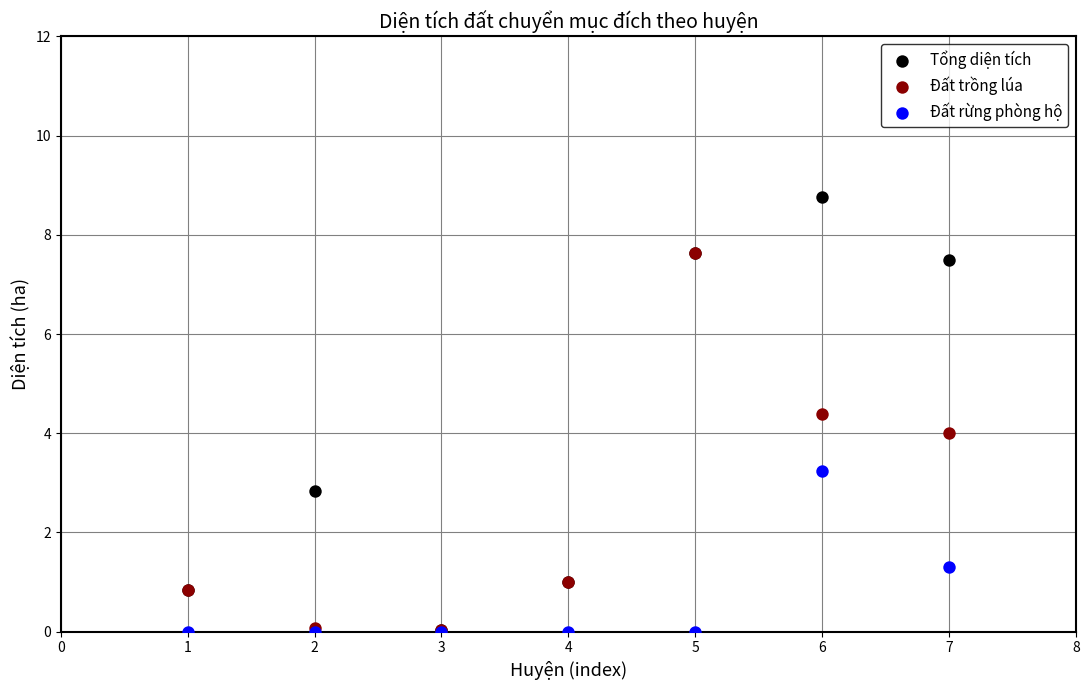

Which series contains the highest Y value?

Tổng diện tích